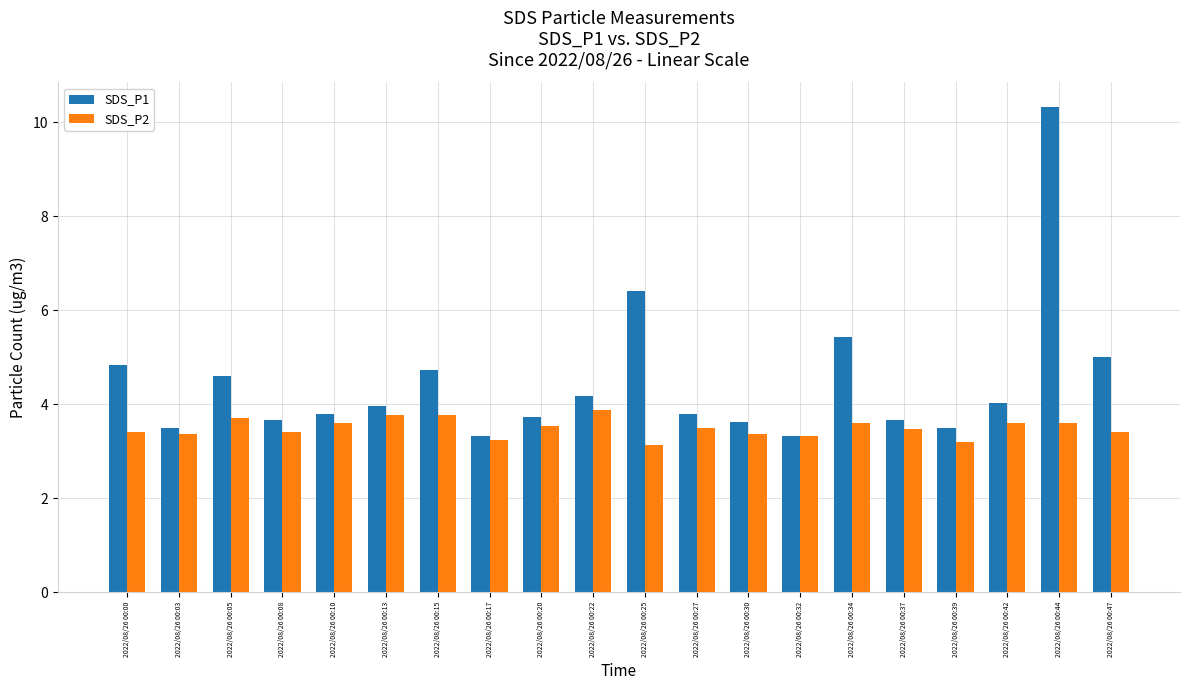

The SDS_P1 series shows 2.5 at 2022/08/26 00:05. True or false?

False